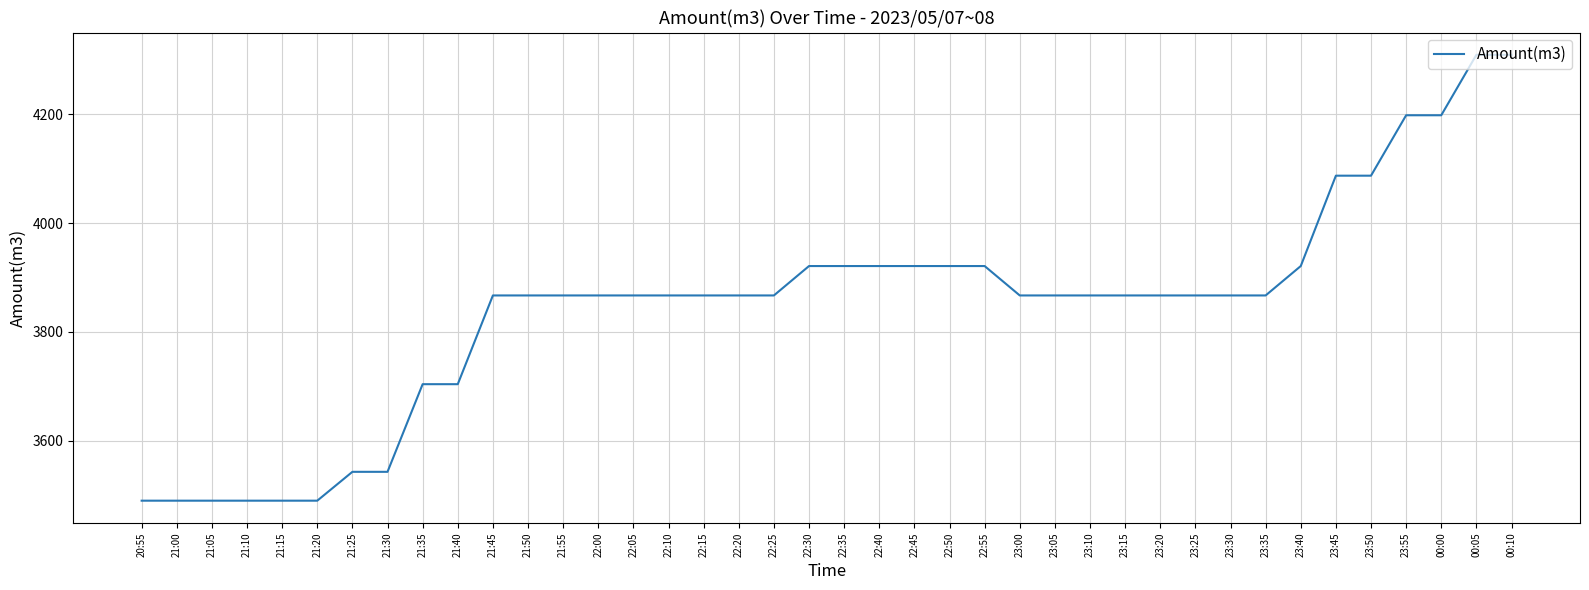

Does the chart display data point markers on the line(s)?

No